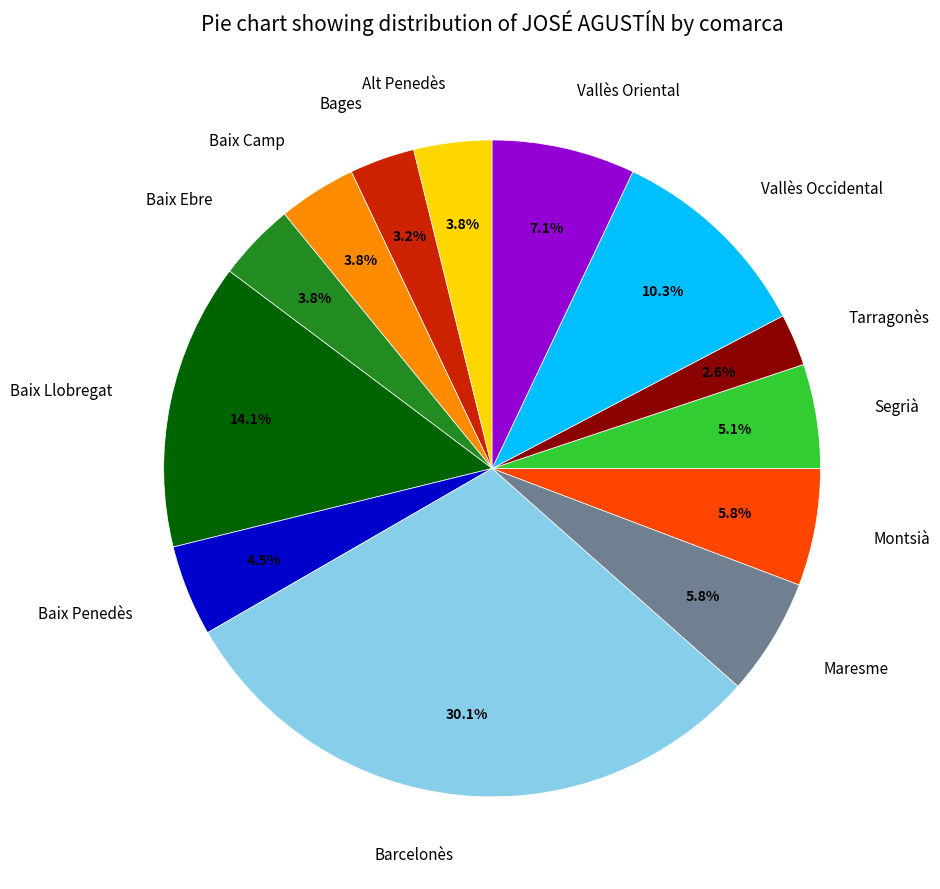

Between Segrià and Alt Penedès, which is larger?

Segrià